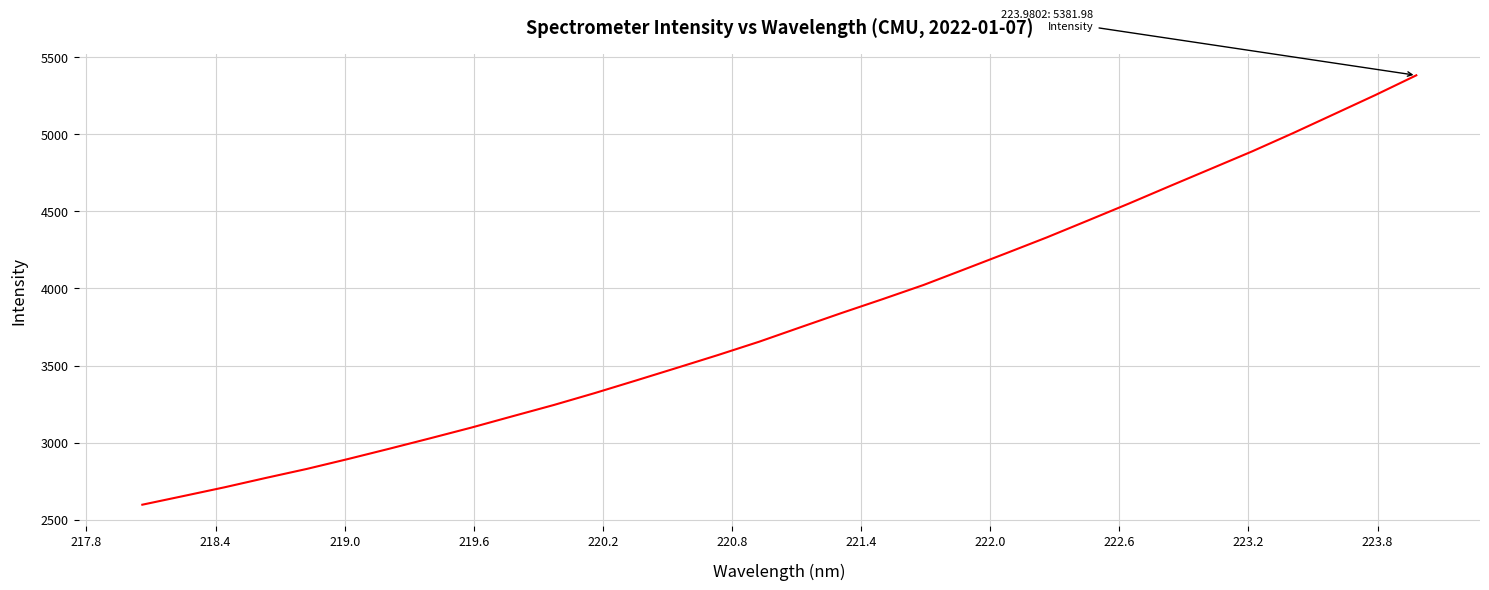

What is the minimum value shown in the chart?

2597.4